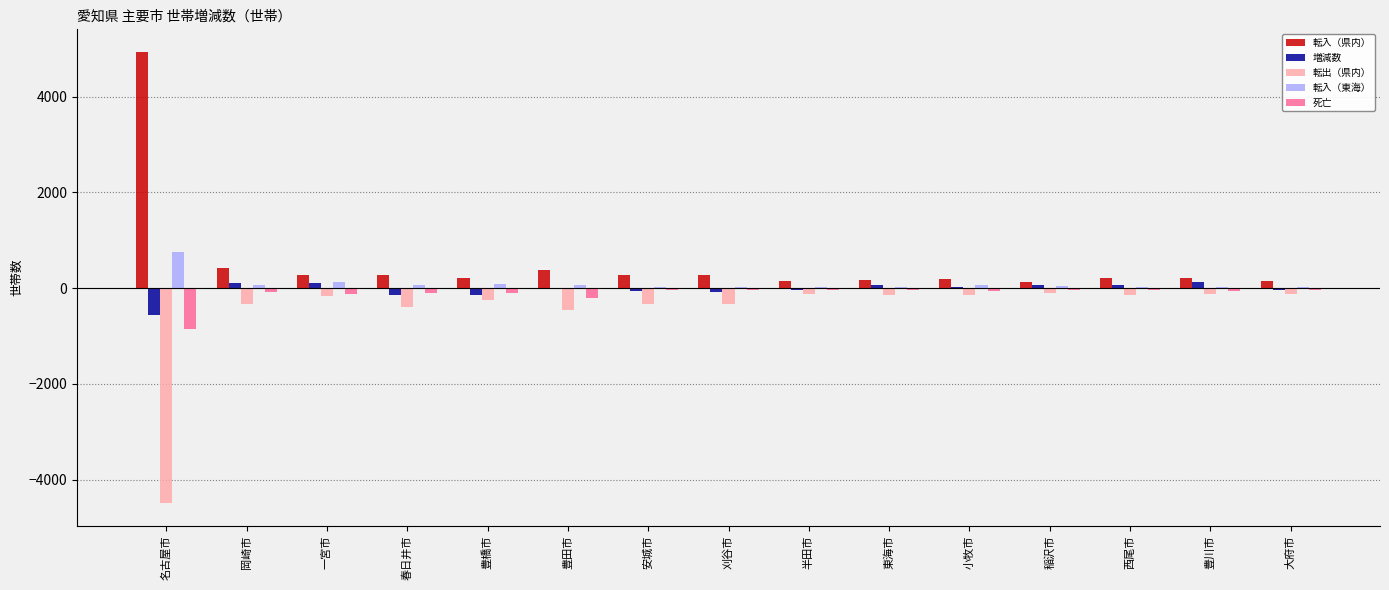

Which category has the highest value across all series?

名古屋市